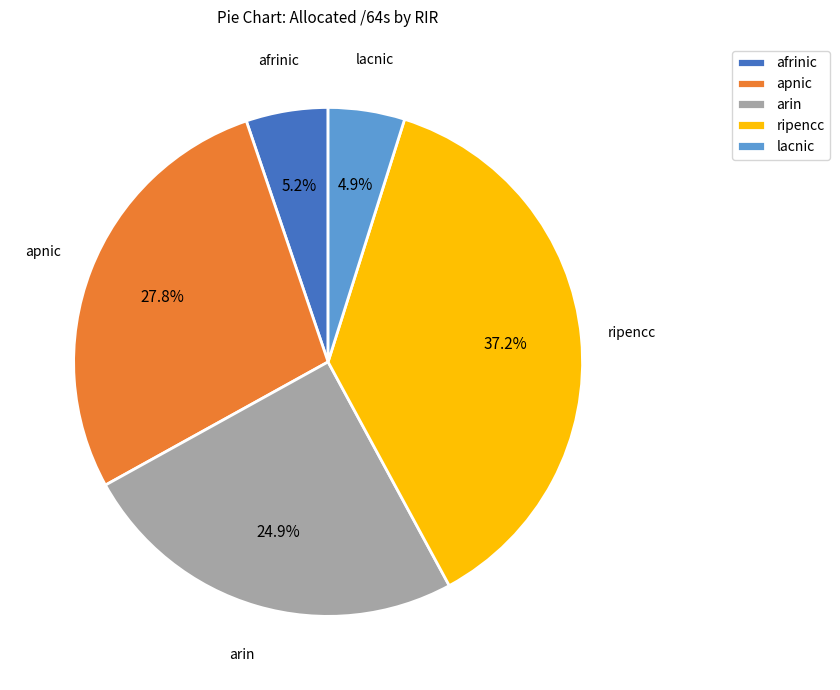

Which category has the biggest portion of the pie?

ripencc